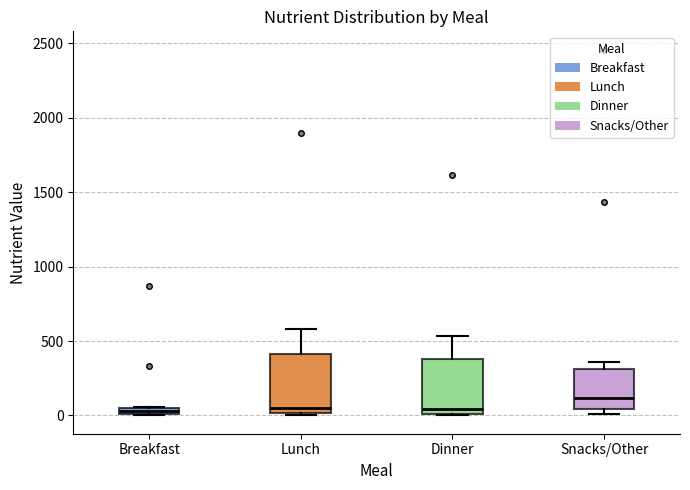

Where is the upper edge of the box for Snacks/Other on the y-axis? The values are not printed on the chart, so give them approximately, as read against the axis.

300